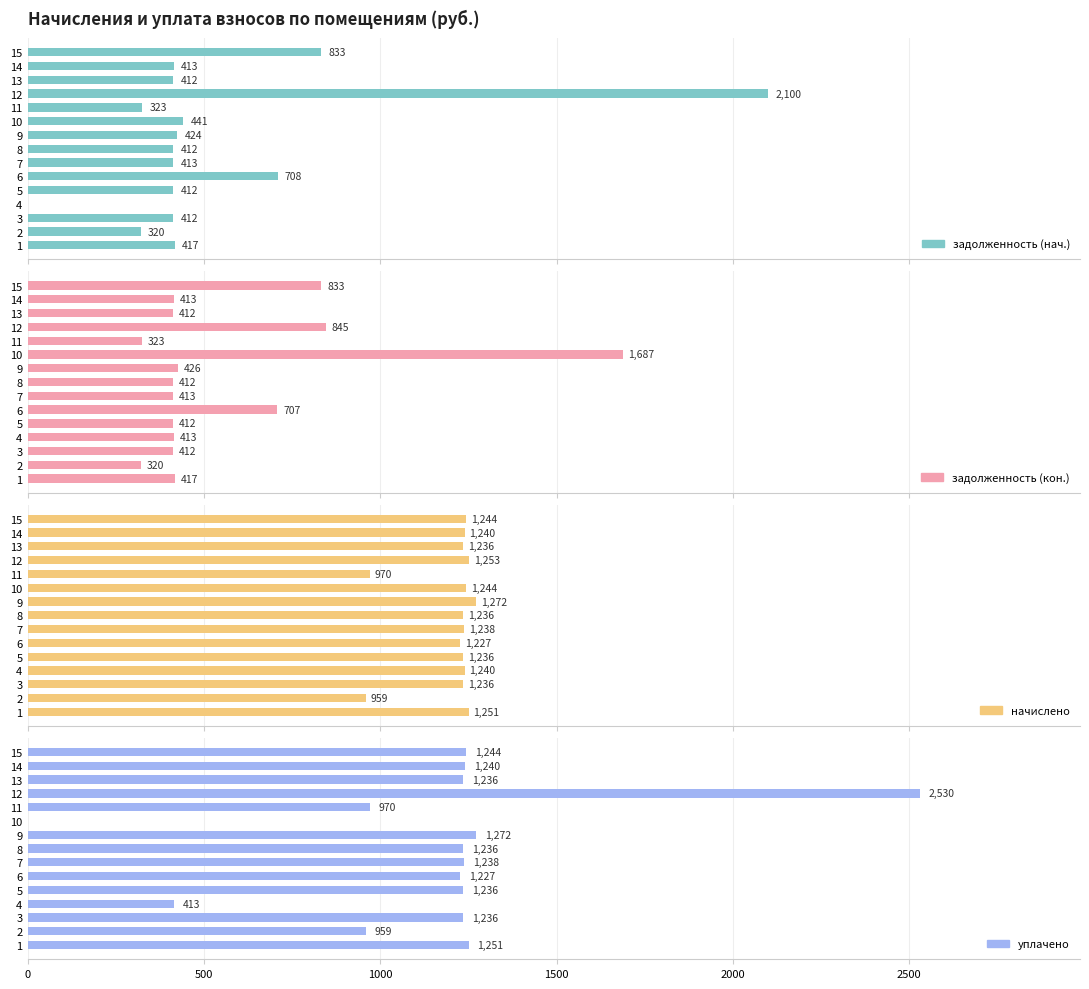

The value of уплачено at 1 is 838.7. True or false?

False